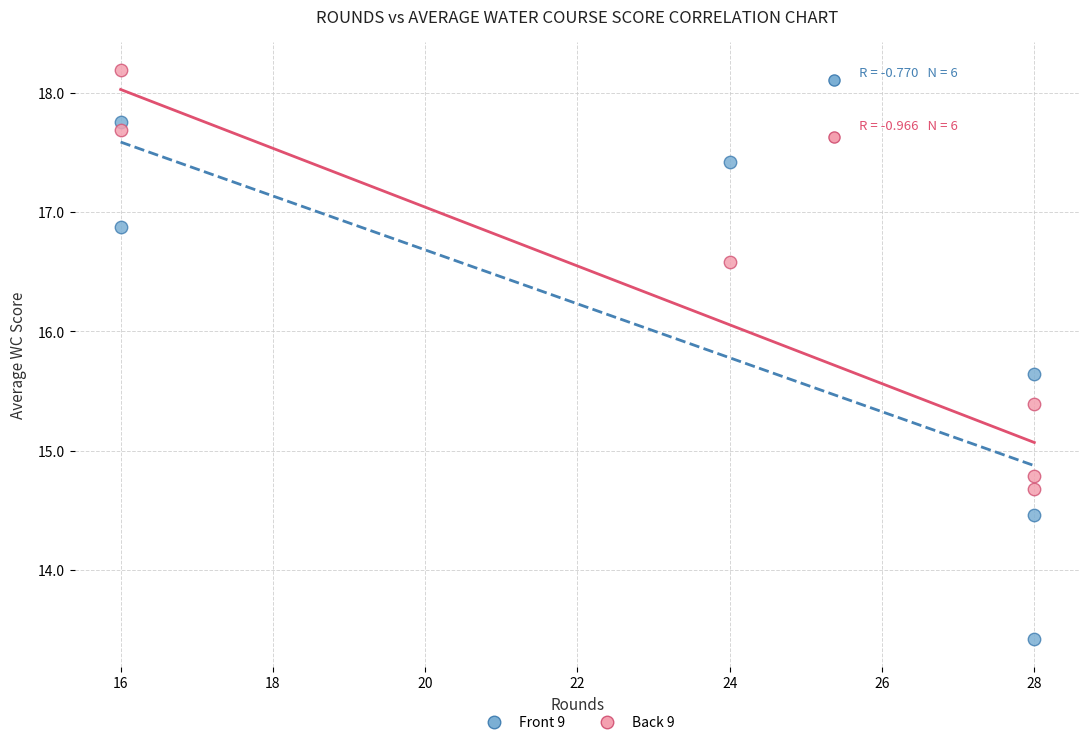

What are all the series names shown in the legend?

Front 9, Back 9